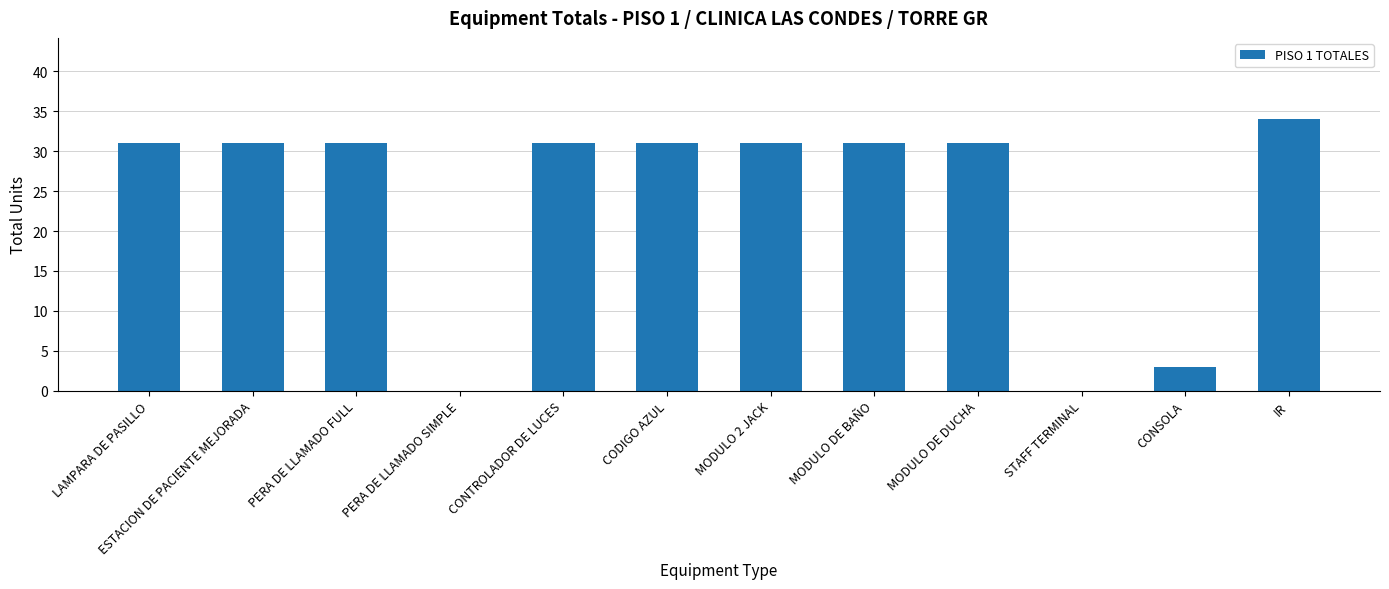

Count the number of data series in this chart.

1